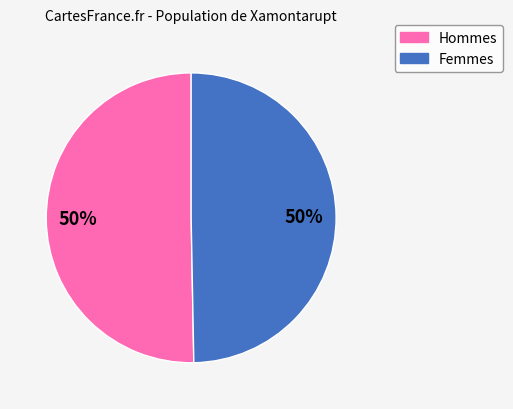

Is the sum of Femmes and Hommes greater than half?

Yes